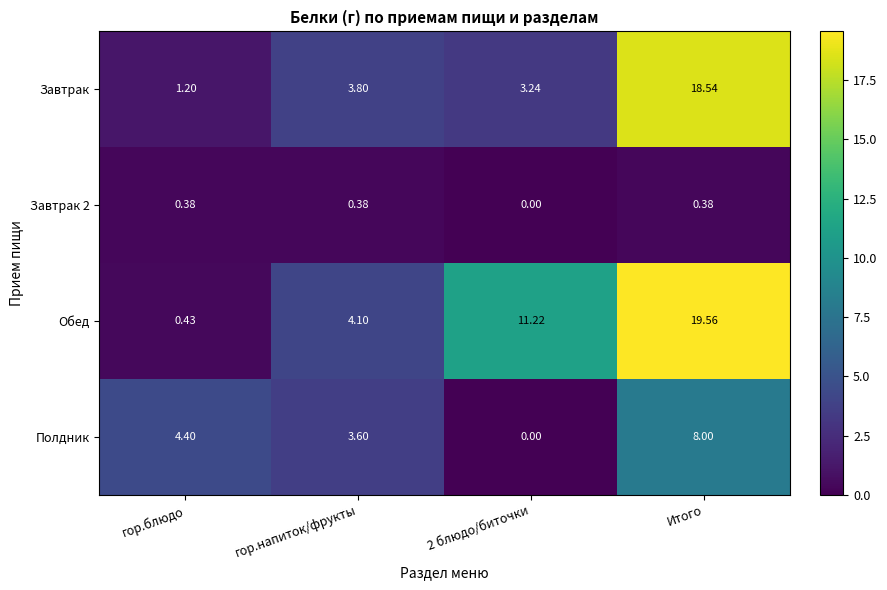

Where is Завтрак nearest to the value 9?

гор.напиток/фрукты